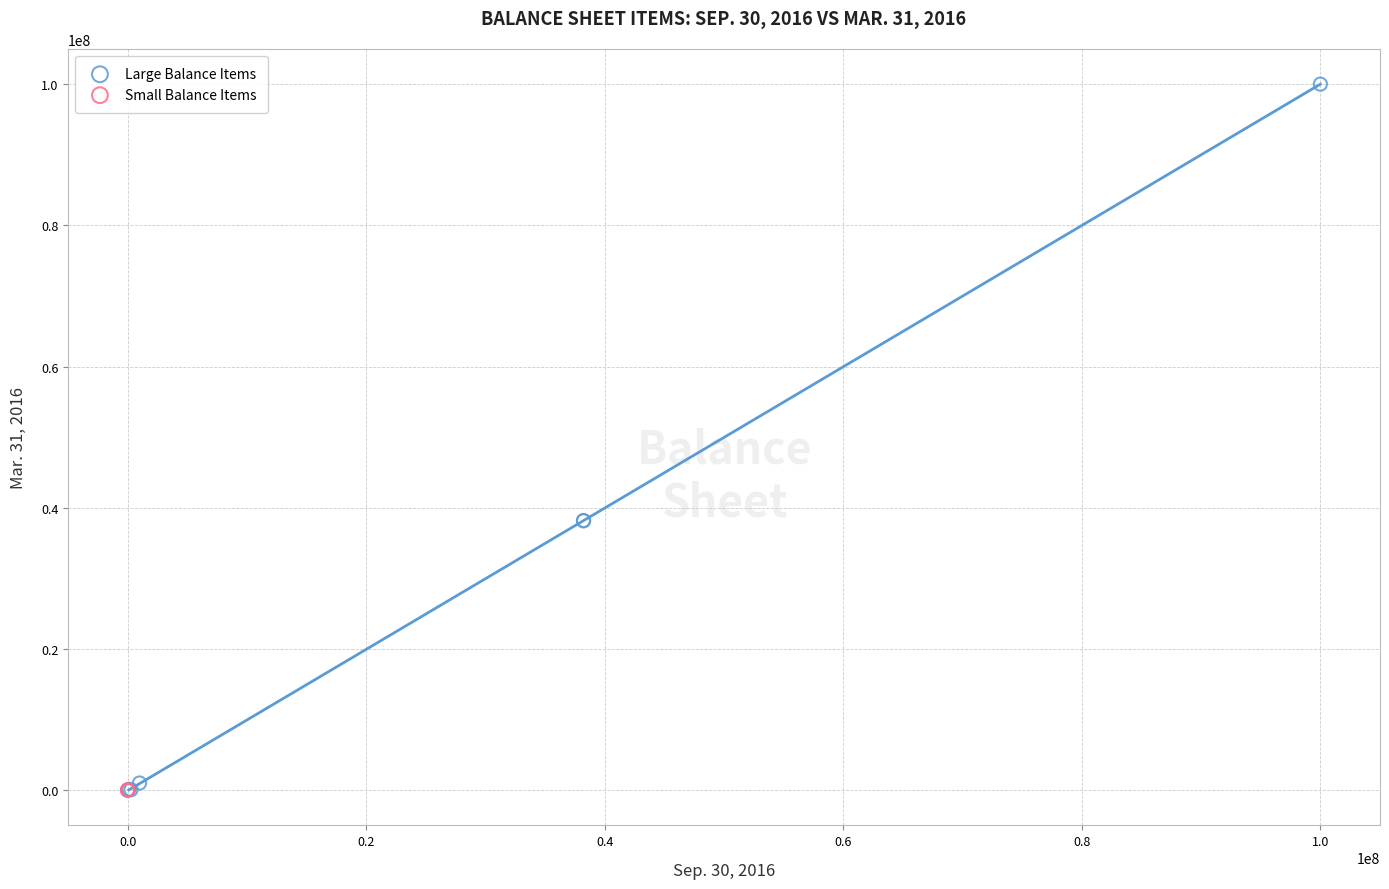

What are all the series names shown in the legend?

Large Balance Items, Small Balance Items